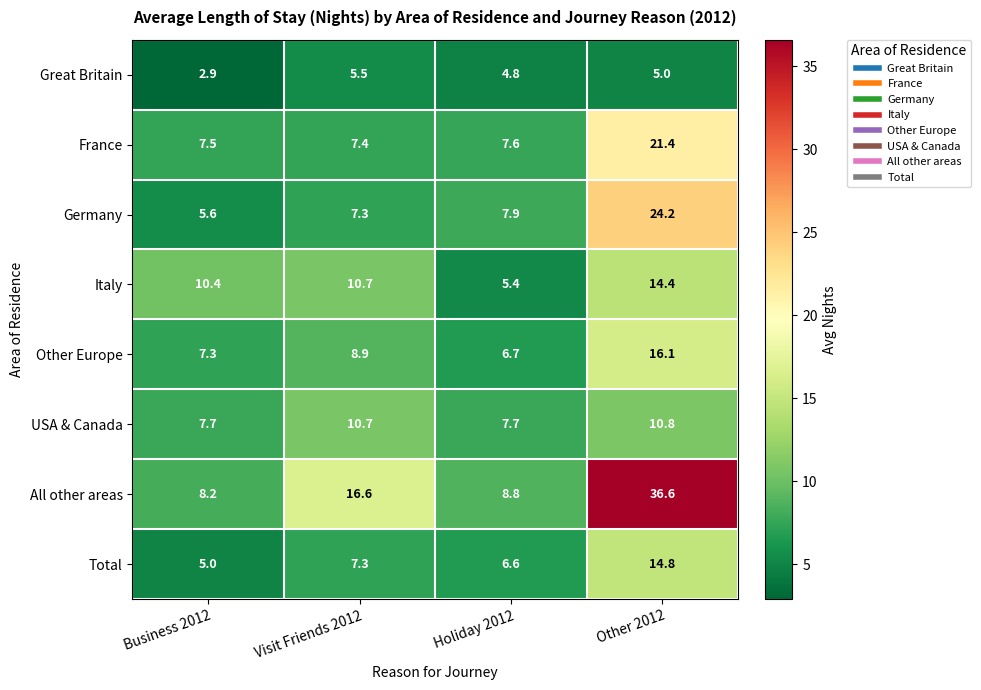

What value does the Italy series have at Holiday 2012?

5.4